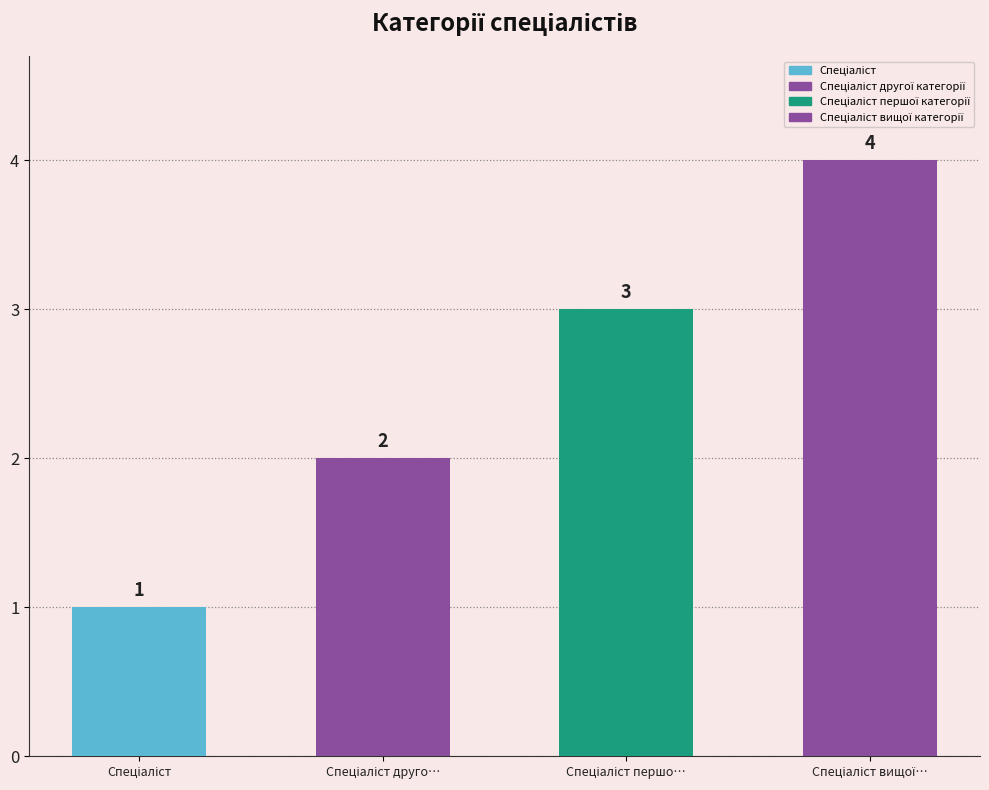

How many data points does each series have?

4